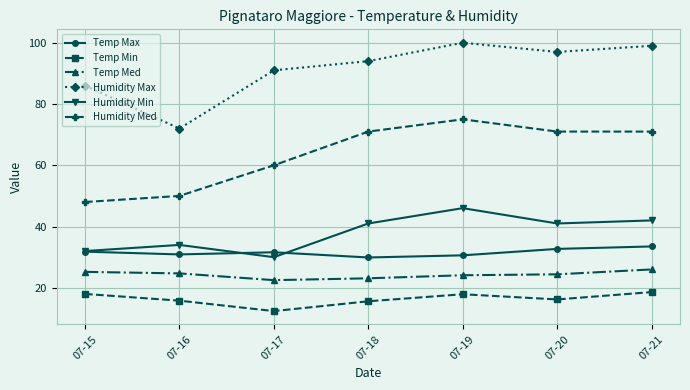

True or false: Temp Max has more than 2 points higher than both neighbors.

False